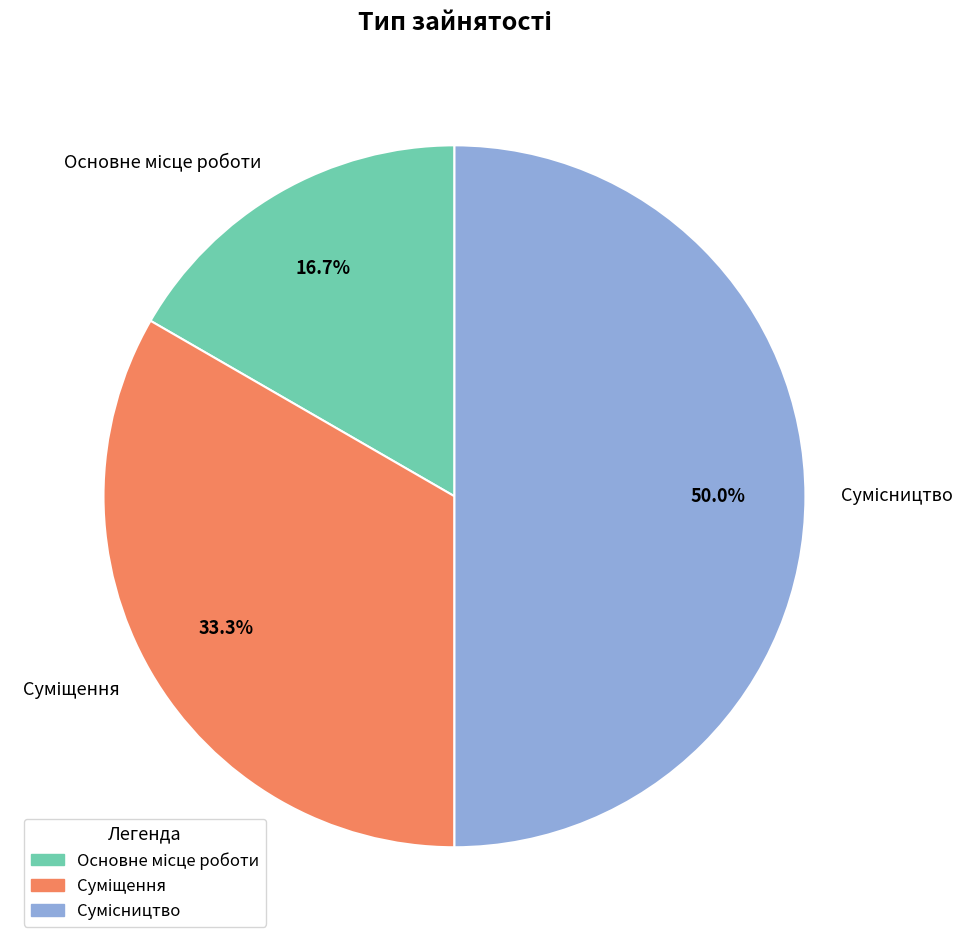

True or false: Суміщення accounts for 33% of the total.

True